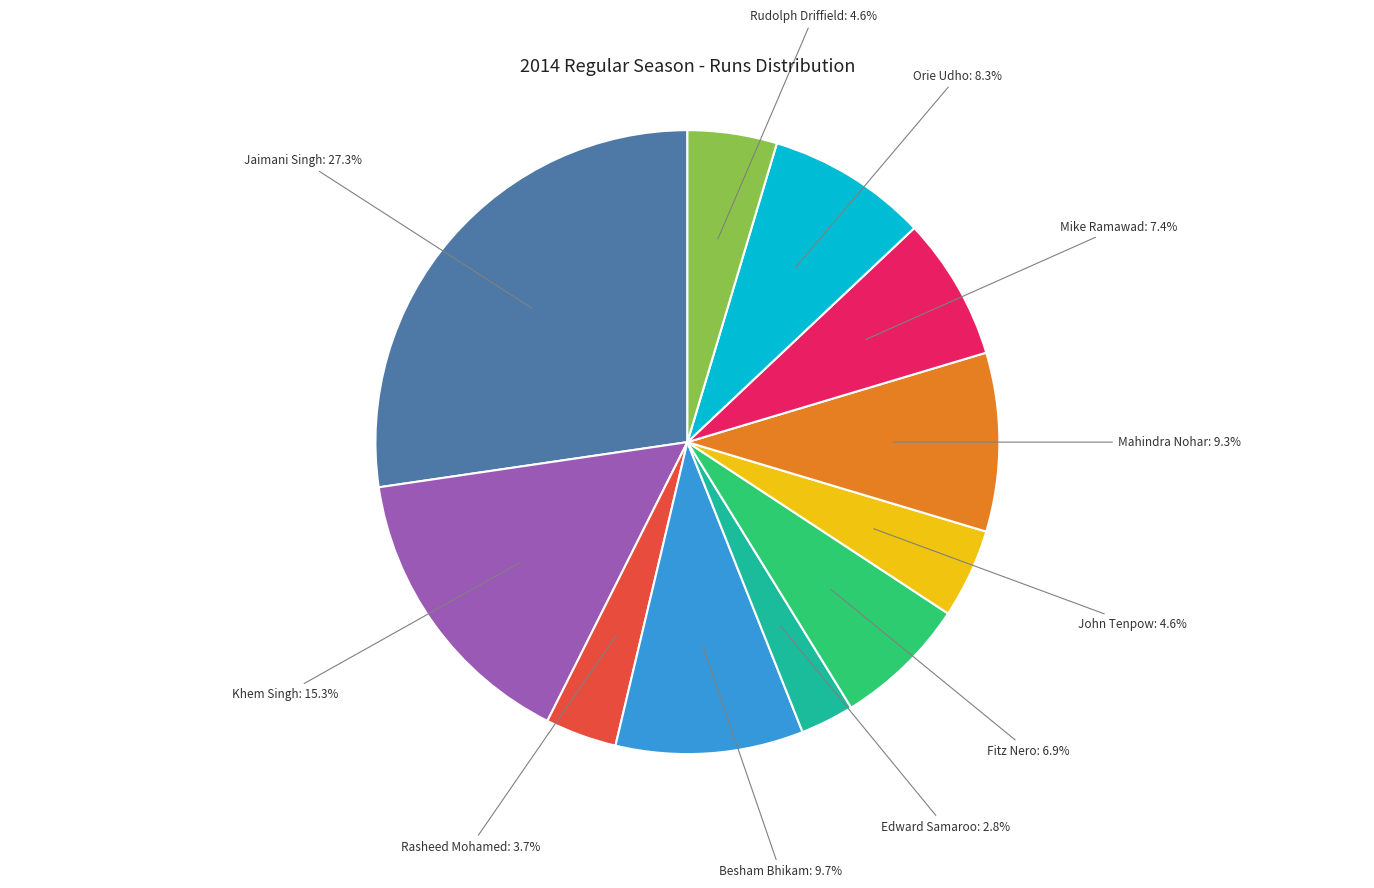

Is there a majority slice in this chart?

No